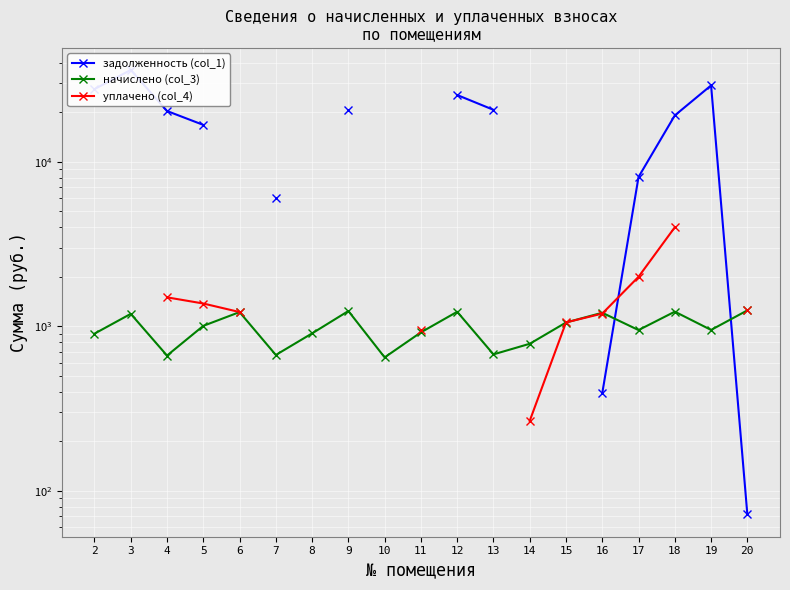

How many series are shown in this chart?

3